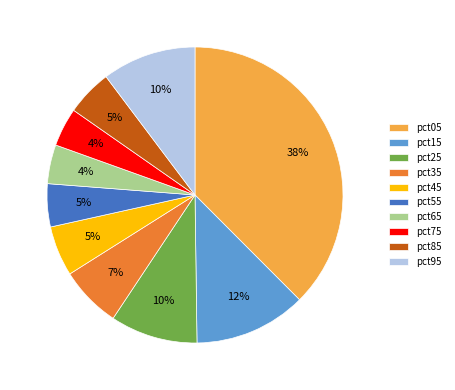

Combined, do pct35 and pct25 account for over 50%?

No